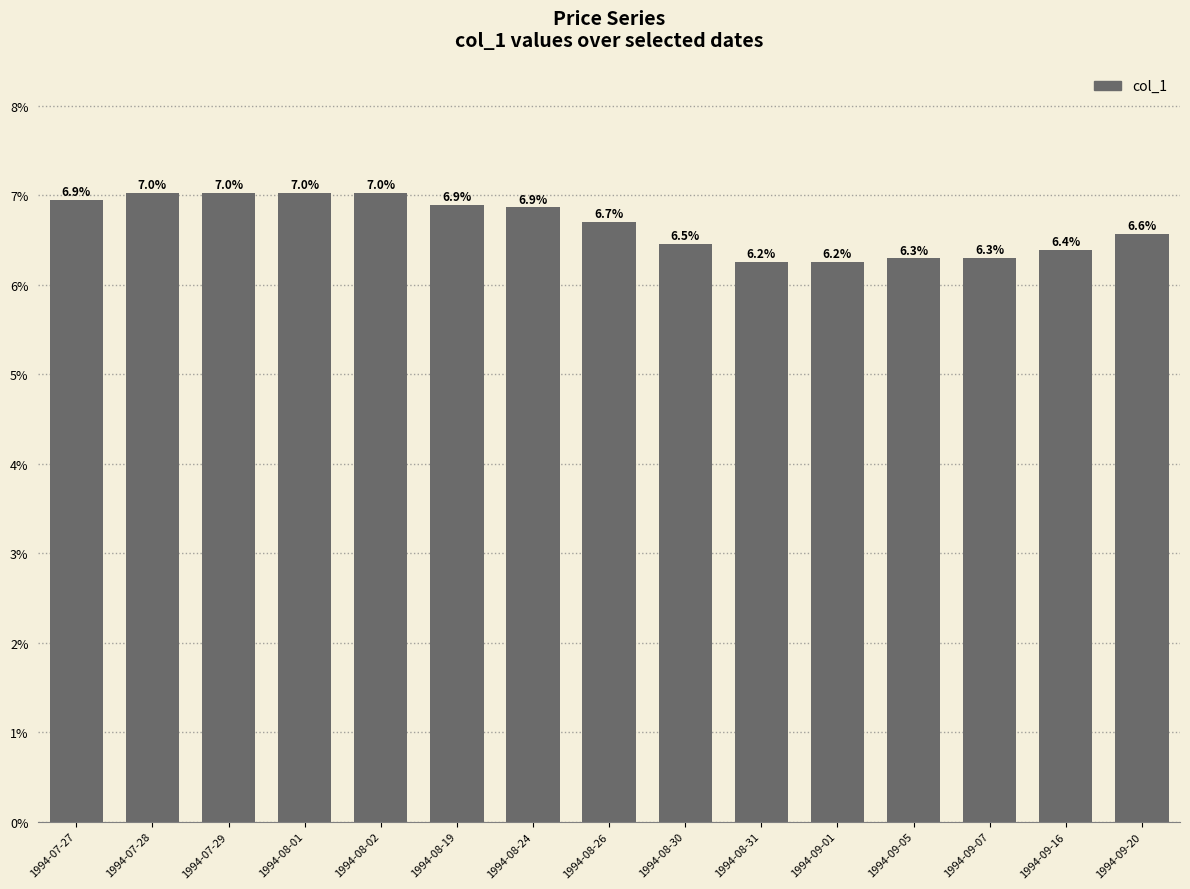

What is the maximum value shown in the chart?

7.0